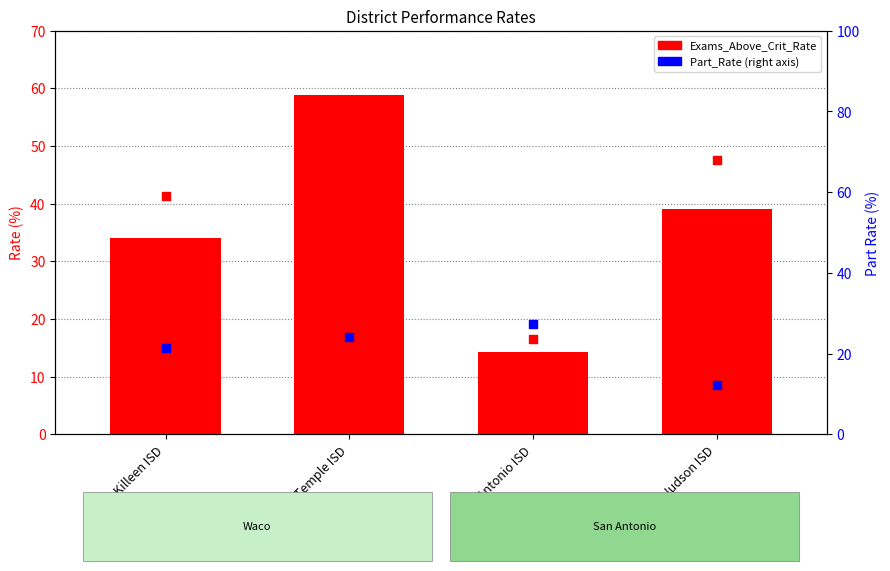

Which series contains the highest Y value?

Exams_Above_Crit_Rate